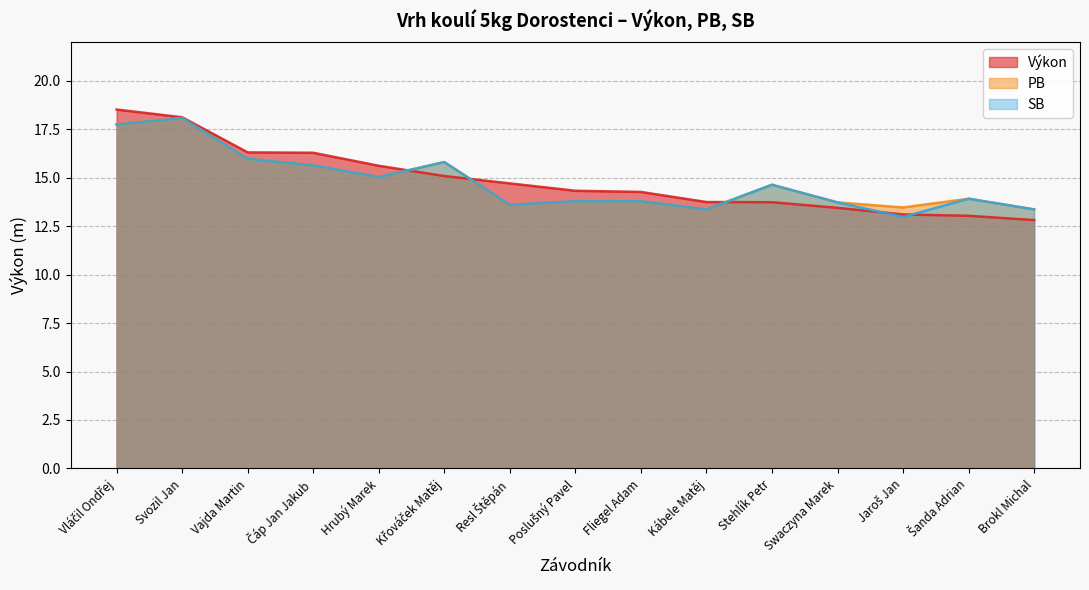

What position from the right is Jaroš Jan?

3